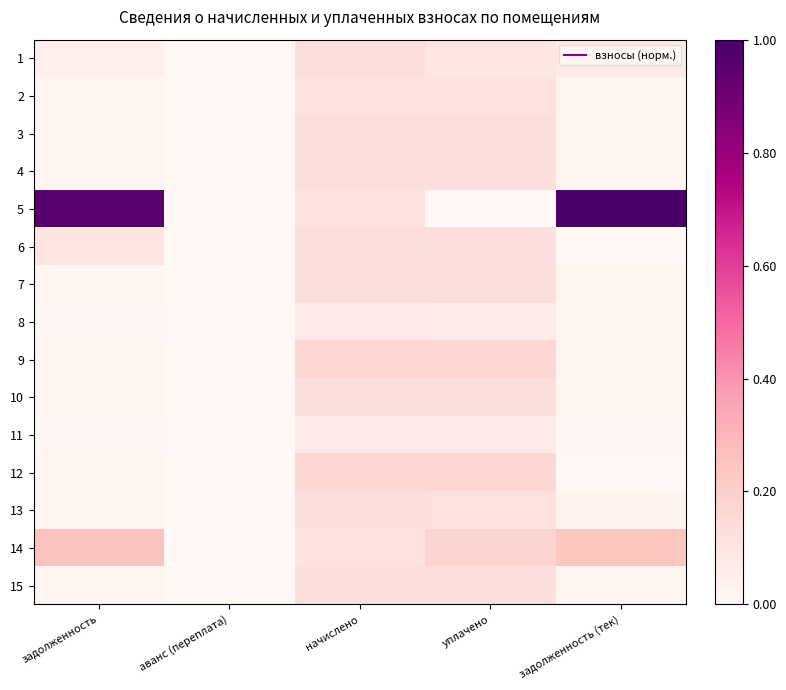

At which category does the chart reach its minimum across all series?

аванс (переплата)